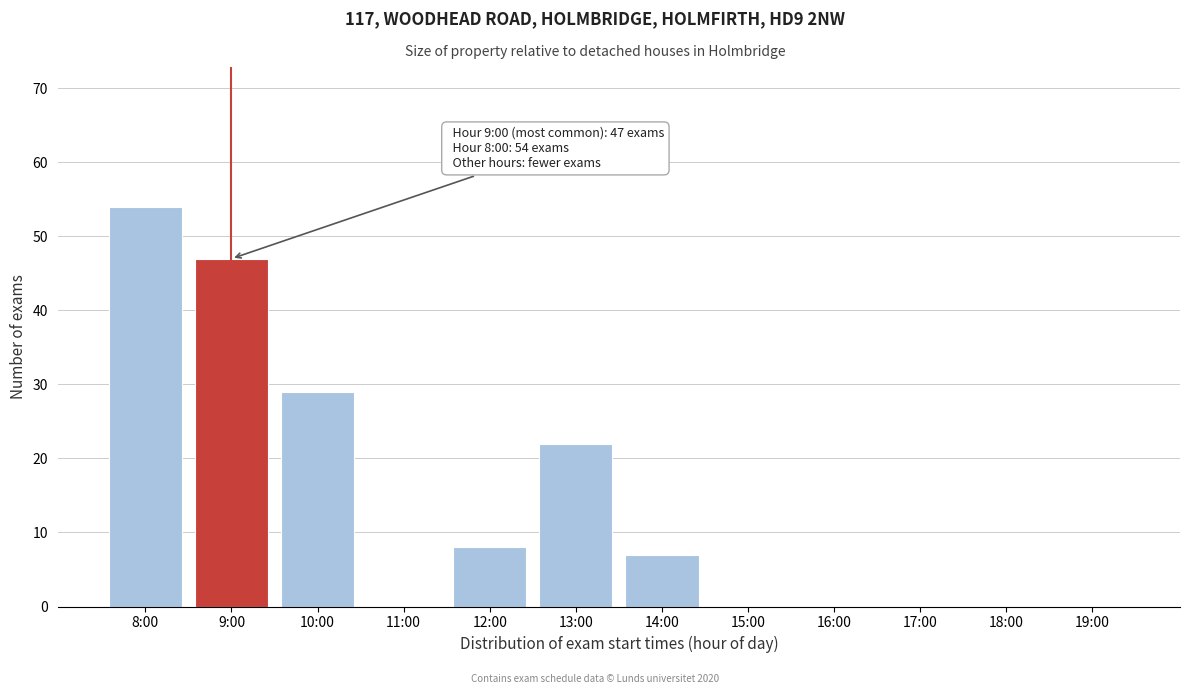

Reading left to right, transcribe all the data shown in this chart.

8:00=54	9:00=47	10:00=29	11:00=0	12:00=8	13:00=22	14:00=7	15:00=0	16:00=0	17:00=0	18:00=0	19:00=0